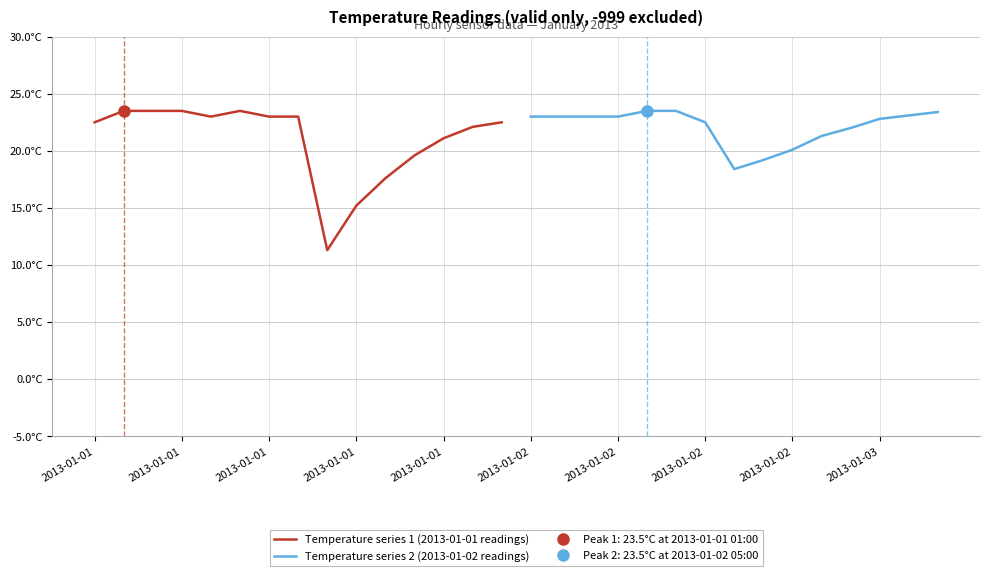

Count the number of data series in this chart.

2